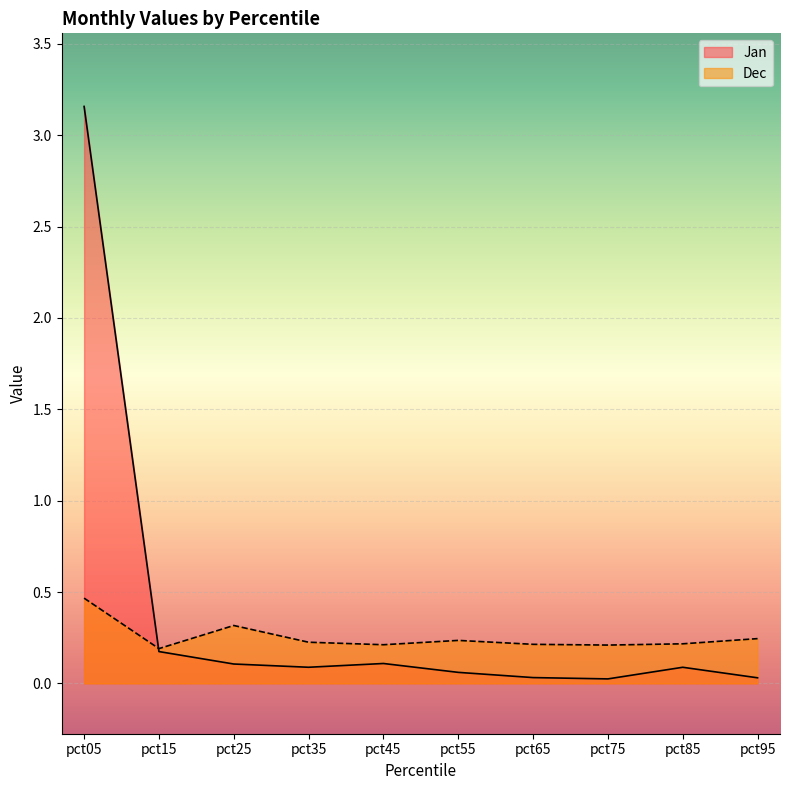

Between which two adjacent categories do Jan and Dec first intersect?

pct05 and pct15